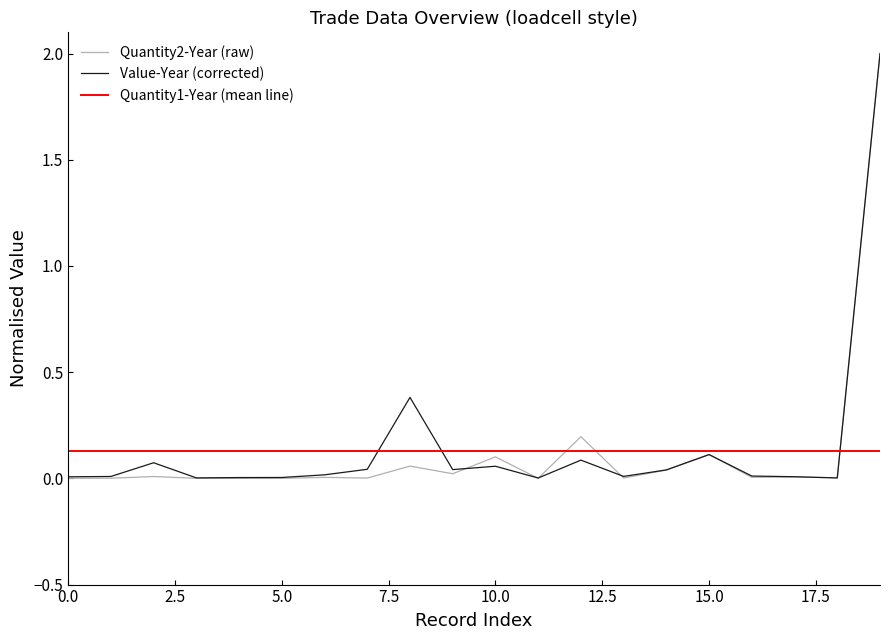

True or false: Quantity2-Year has more than 2 points higher than both neighbors.

True